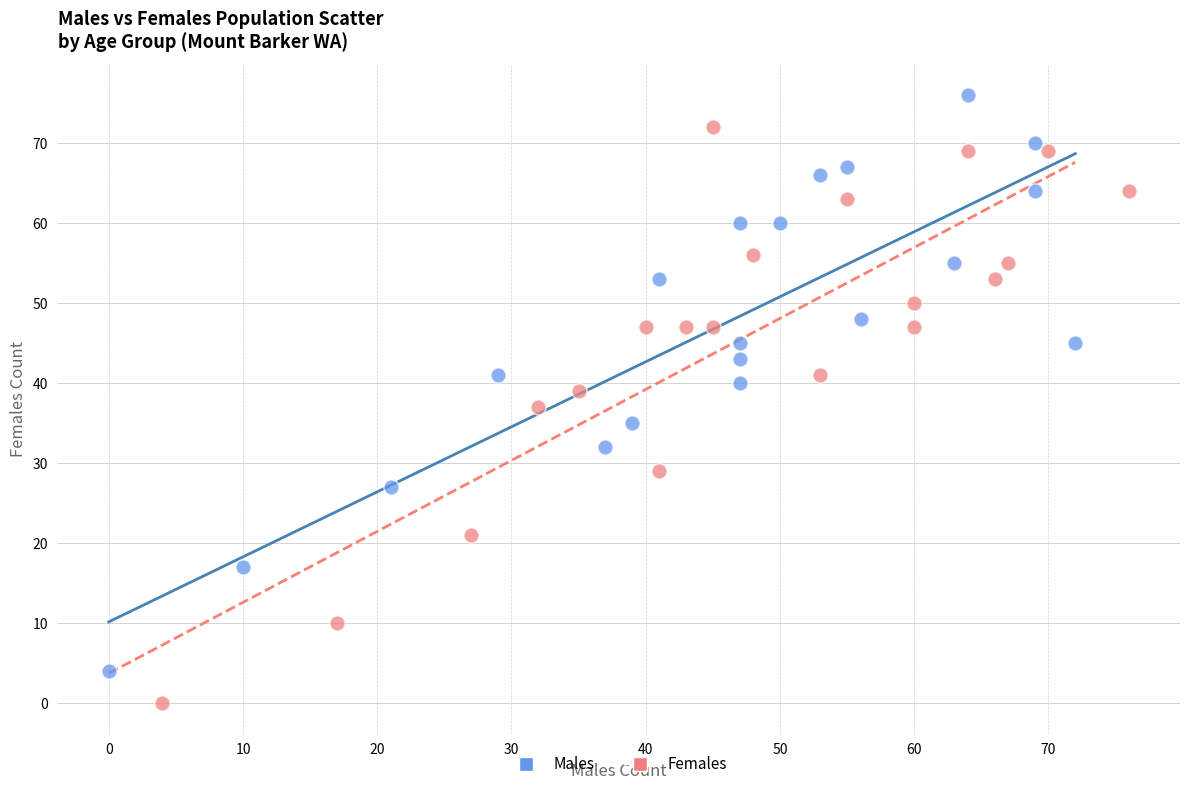

Which series contains the highest Y value?

Males